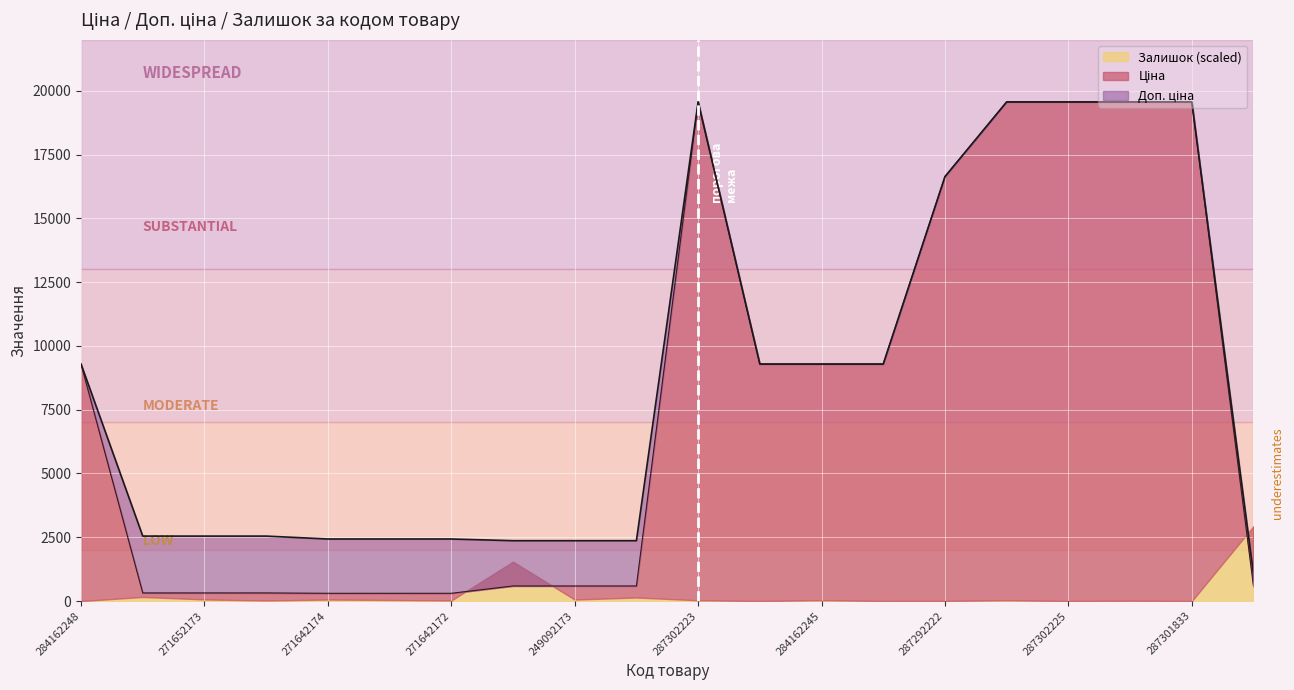

What is the difference between the maximum and minimum values in the Доп. ціна series?

18504.9